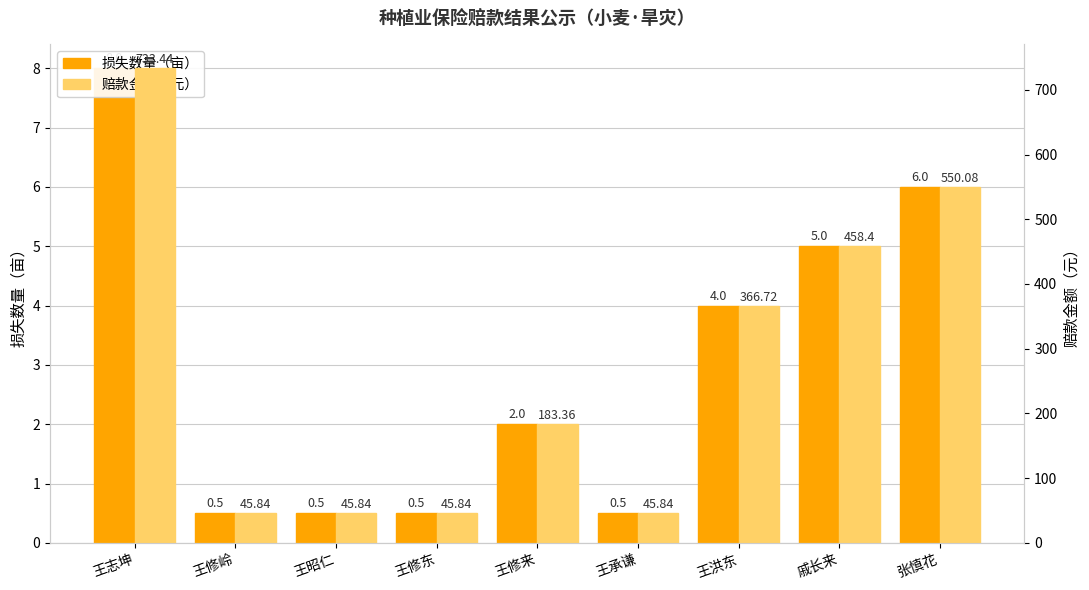

Which series has the largest range (max minus min)?

赔款金额（元）